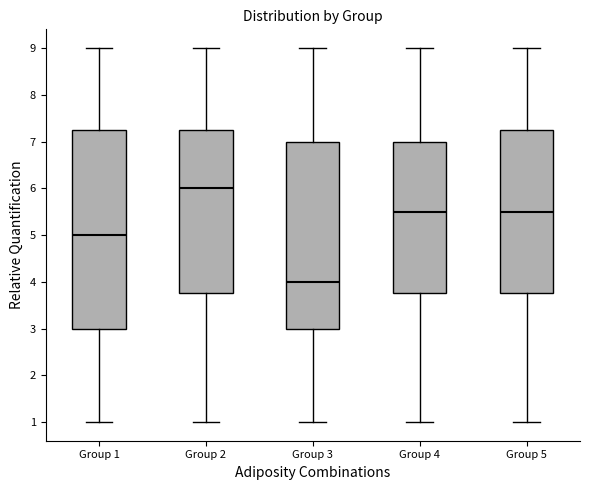

Comparing the boxes themselves (not the whiskers), which one is the tallest?

Group 1